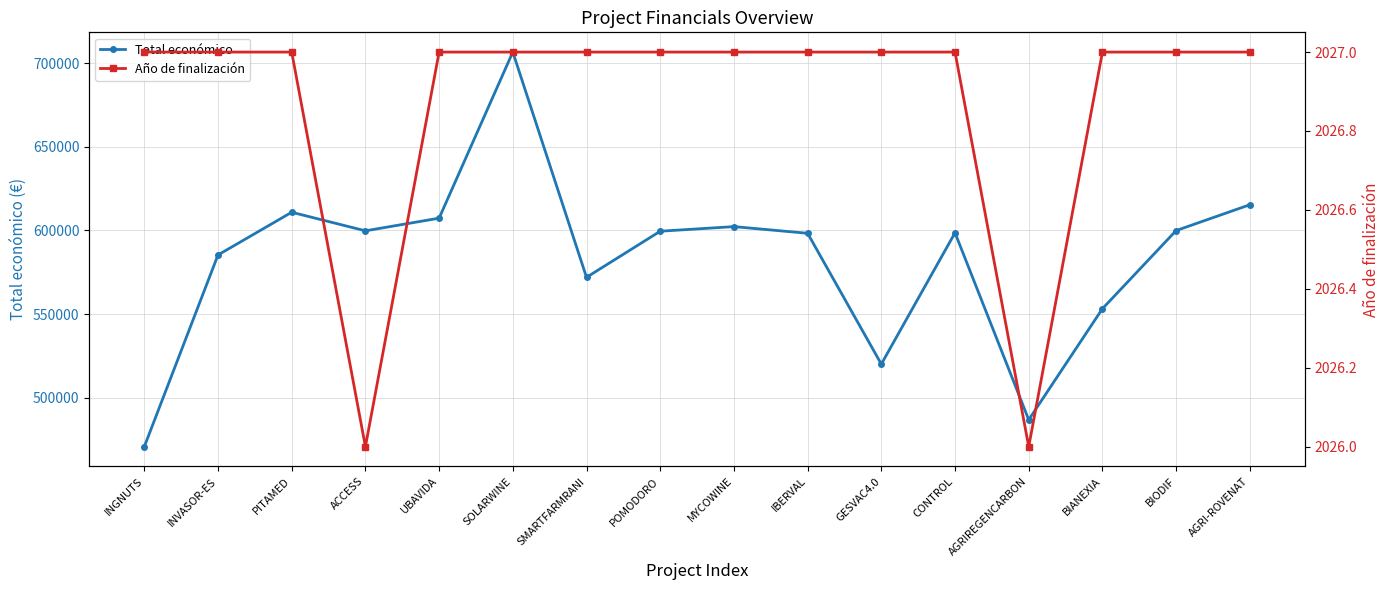

Which category has the lowest value in the Total económico series?

INGNUTS